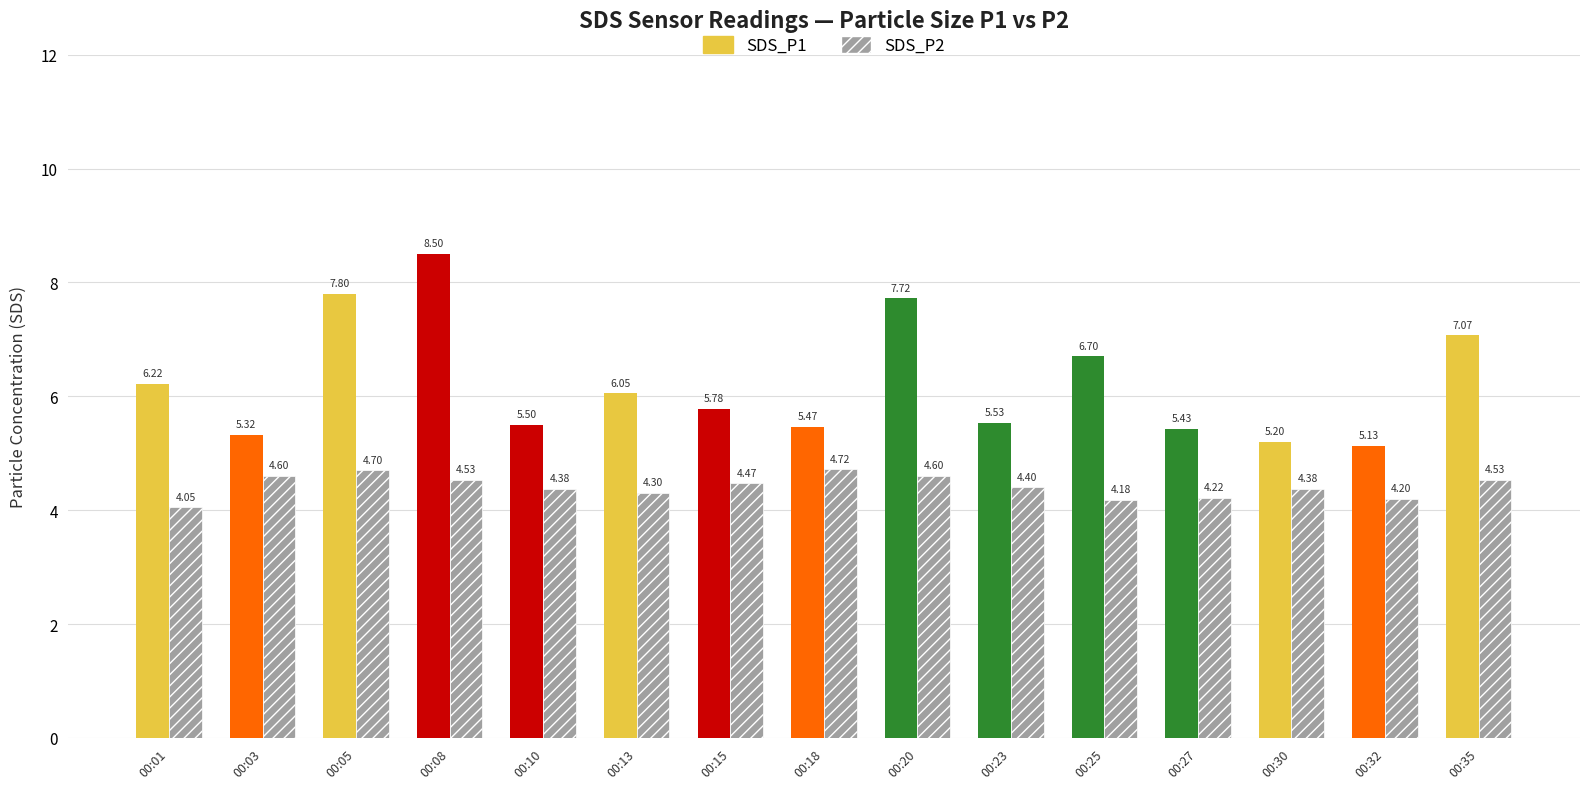

Which series has the widest spread of values?

SDS_P1